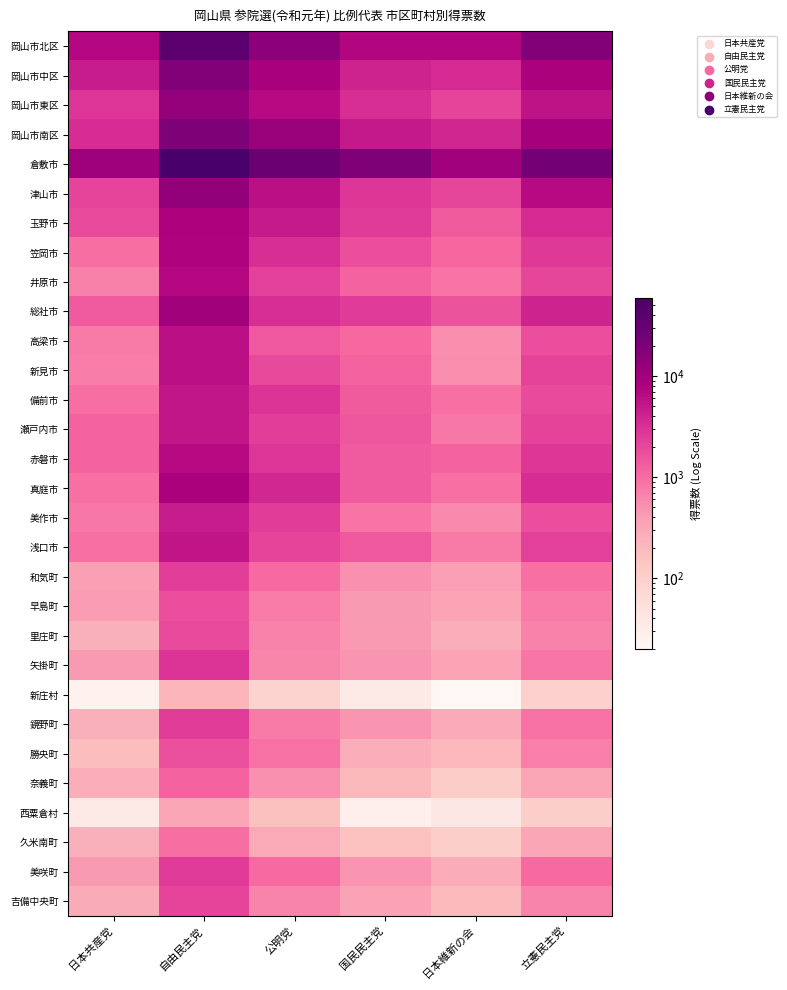

List the series in order of their peak value, lowest first.

新庄村, 西粟倉村, 久米南町, 奈義町, 勝央町, 早島町, 里庄町, 吉備中央町, 和気町, 鏡野町, 美咲町, 矢掛町, 美作市, 備前市, 瀬戸内市, 浅口市, 高梁市, 新見市, 赤磐市, 井原市, 笠岡市, 玉野市, 真庭市, 総社市, 岡山市東区, 津山市, 岡山市中区, 岡山市南区, 岡山市北区, 倉敷市